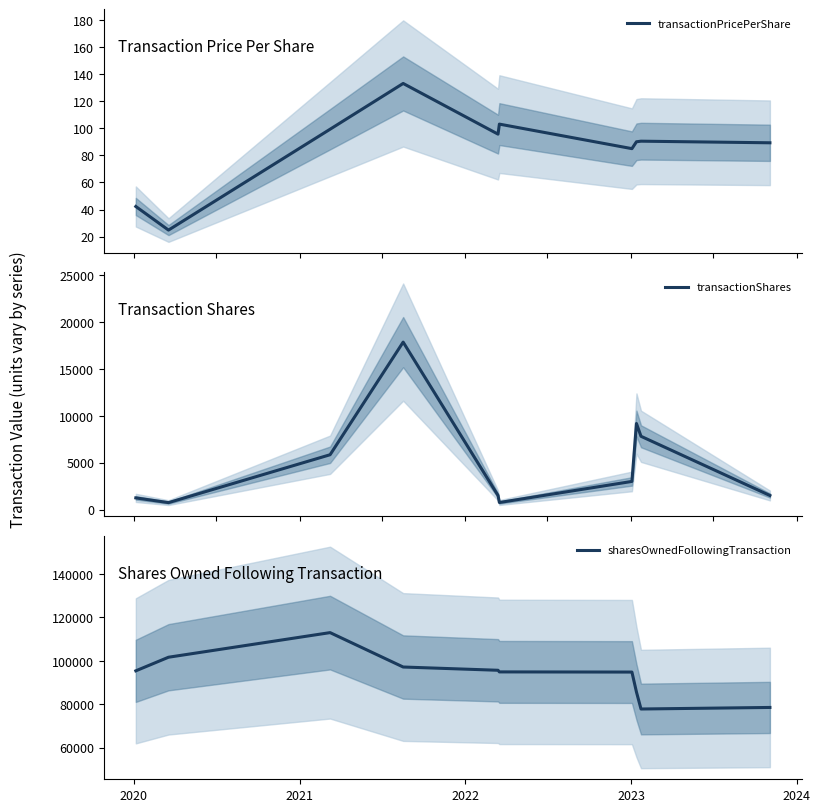

True or false: transactionShares and transactionPricePerShare cross at least once.

False